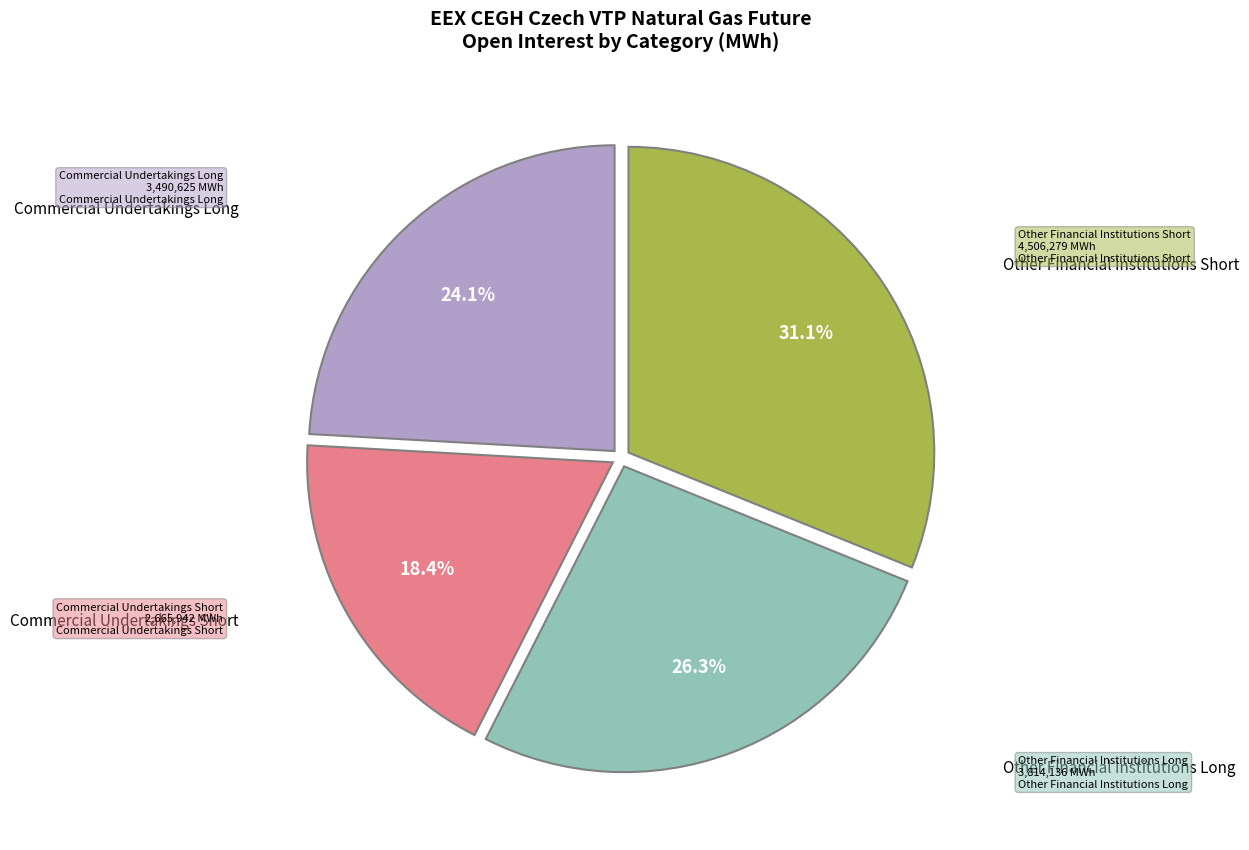

Is there a majority slice in this chart?

No